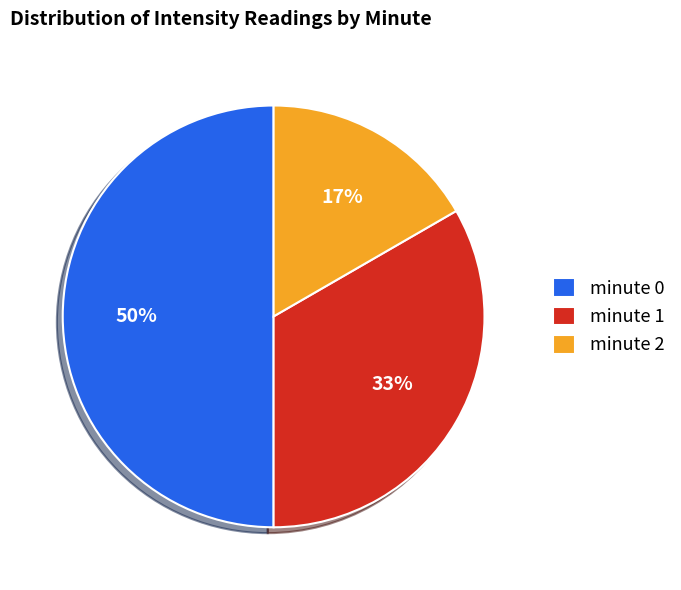

How many slices are in this pie chart?

3